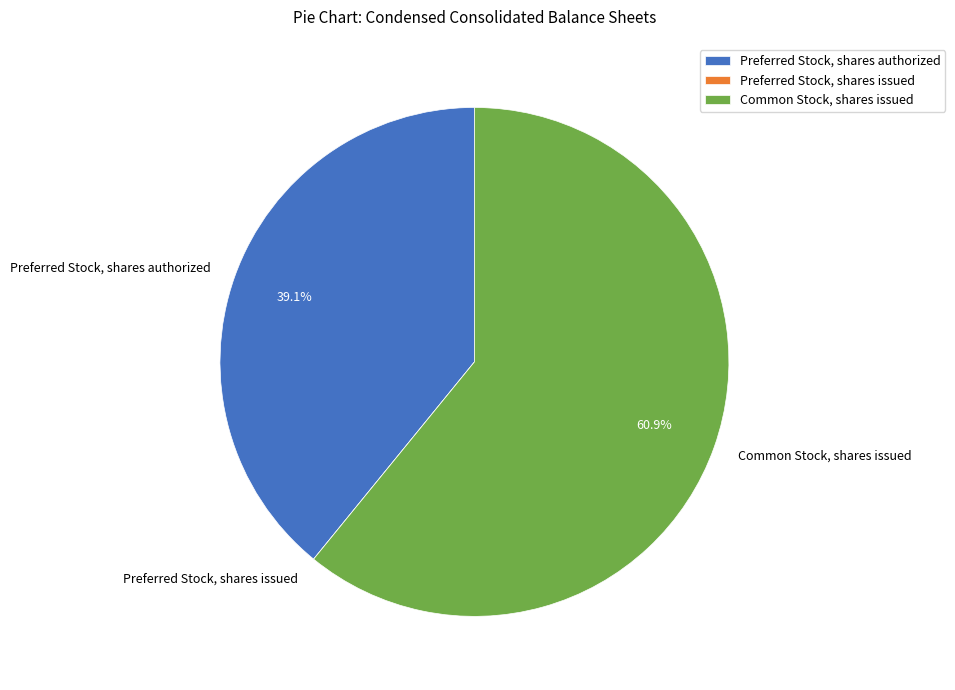

To the nearest percent, what is the average slice percentage?

33%